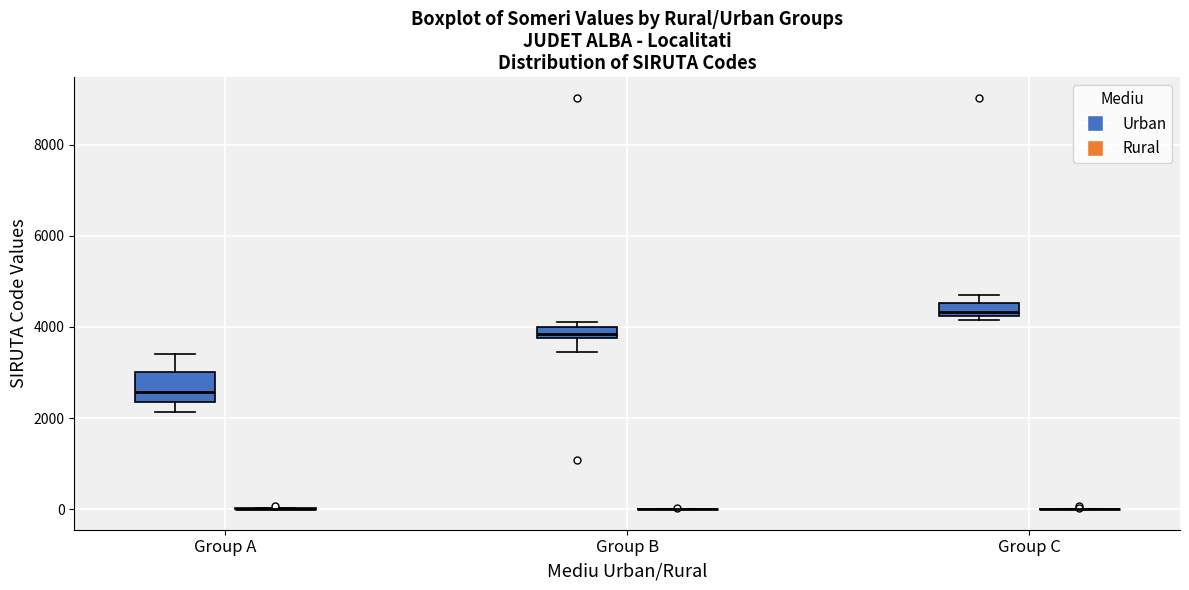

Comparing the boxes themselves (not the whiskers), which one is the tallest?

Group A (Urban)